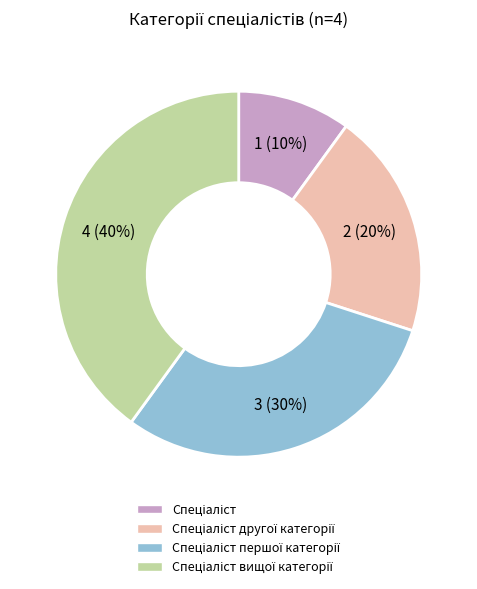

To the nearest percent, what is the difference between the largest and smallest slice percentages?

30%